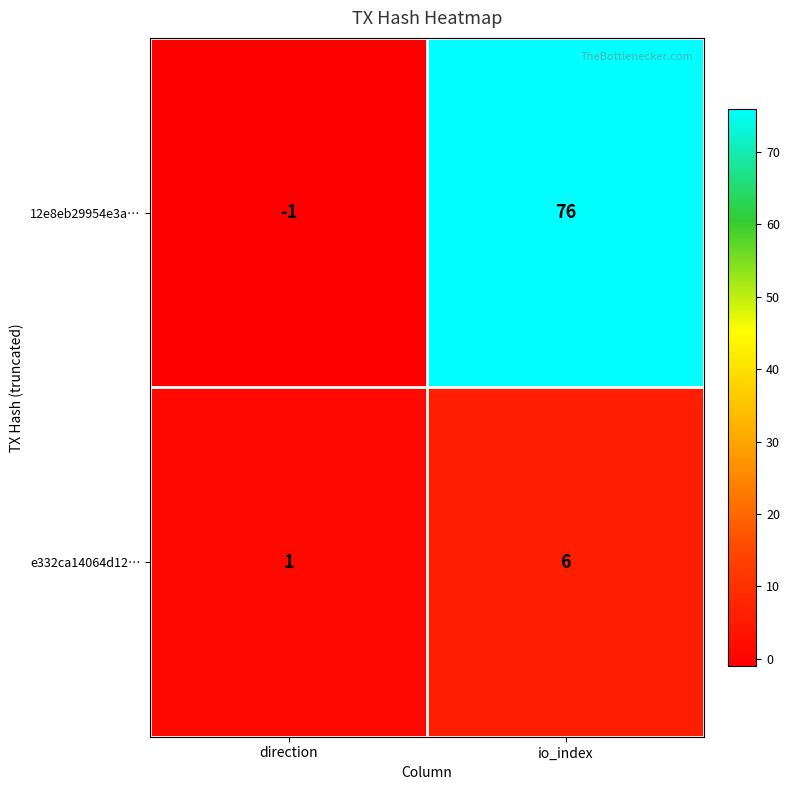

How many values in the 12e8eb29954e3a… series are below 76?

1